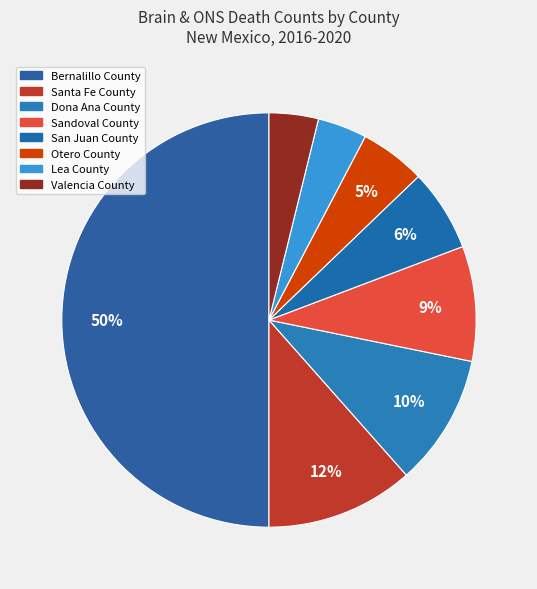

Do Otero County and Sandoval County together represent more than half of the pie?

No